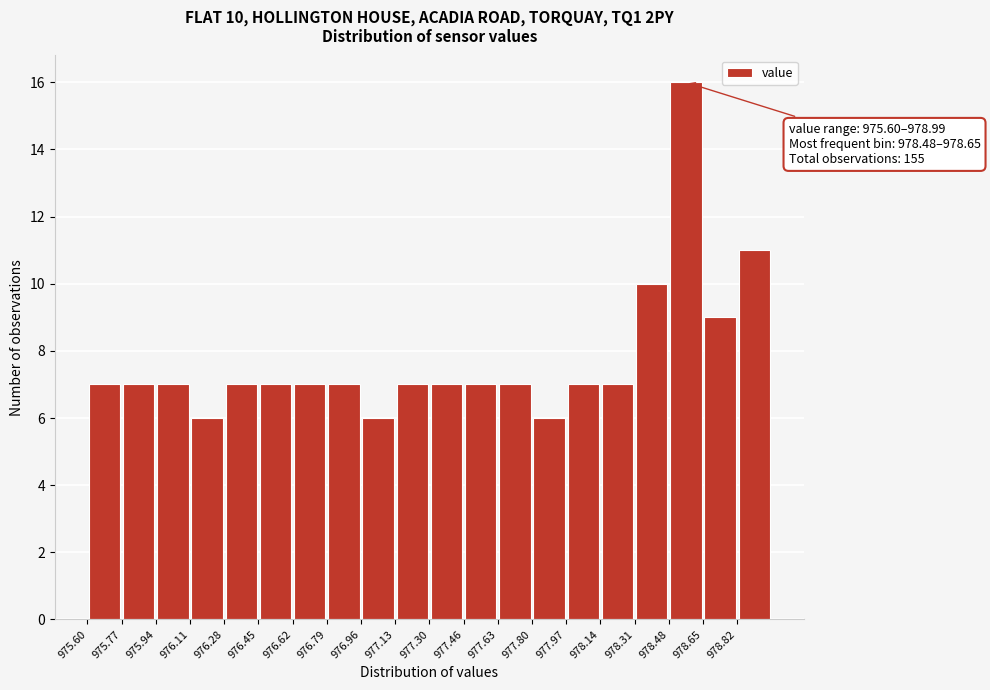

Which range on the x-axis has the tallest bar?

978.48 to 978.66